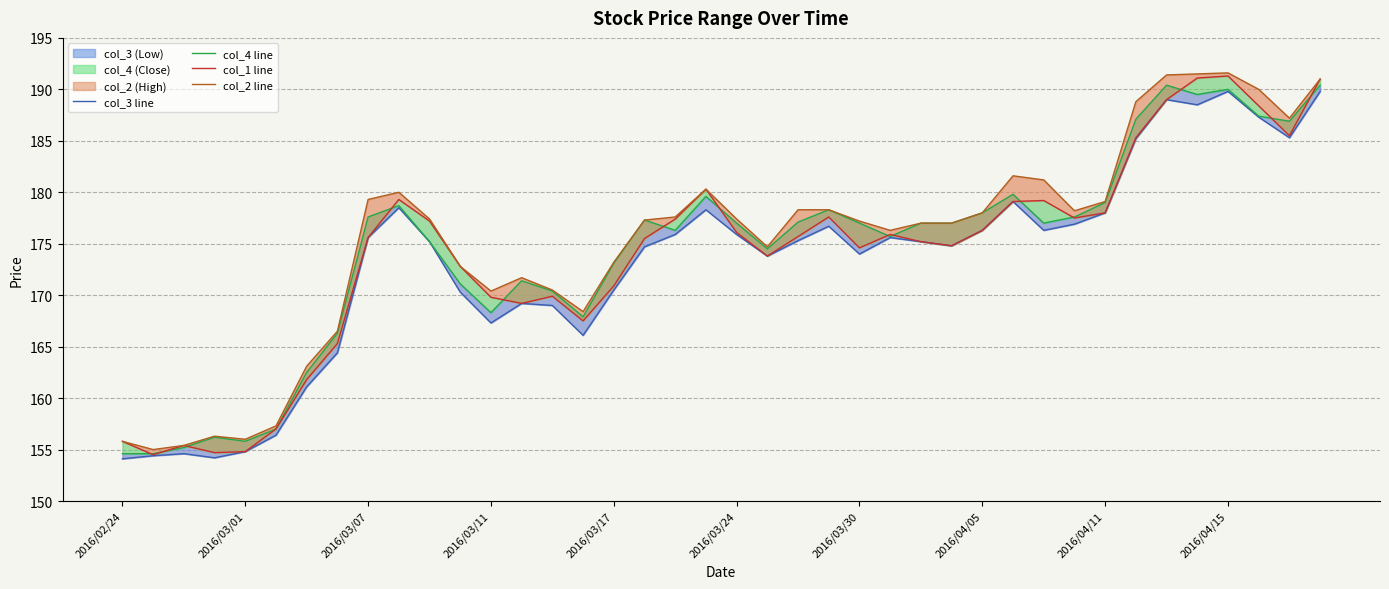

Reading left to right, what are all the values shown in this chart?

col_3 line: 154.1	154.4	154.6	154.2	154.8	156.4	161.1	164.4	175.6	178.5	175.2	170.3	167.3	169.2	169.0	166.1	170.5	174.7	175.9	178.3	175.9	173.8	175.3	176.7	174.0	175.6	175.2	174.8	176.3	179.1	176.3	176.9	178.0	185.2	189.0	188.5	189.8	187.3	185.3	189.8
col_4 line: 154.6	154.6	155.2	156.2	155.8	157.0	162.5	166.3	177.6	178.7	175.2	171.1	168.3	171.4	170.4	167.9	173.1	177.3	176.3	179.6	177.0	174.5	177.1	178.3	177.0	175.7	177.0	177.0	178.0	179.8	177.0	177.6	179.0	187.1	190.4	189.5	190.0	187.4	186.9	190.4
col_1 line: 155.8	154.5	155.4	154.7	154.8	157.0	161.8	165.3	175.6	179.3	177.2	172.8	169.8	169.2	169.9	167.5	170.9	175.5	177.4	180.3	176.1	173.8	175.7	177.6	174.6	175.9	175.2	174.8	176.3	179.1	179.2	177.5	178.0	185.3	189.0	191.1	191.3	188.4	185.5	191.0
col_2 line: 155.8	155.0	155.4	156.3	156.0	157.3	163.1	166.5	179.3	180.0	177.4	172.8	170.4	171.7	170.5	168.4	173.2	177.3	177.6	180.3	177.4	174.7	178.3	178.3	177.2	176.3	177.0	177.0	178.0	181.6	181.2	178.2	179.1	188.8	191.4	191.5	191.6	190.0	187.2	191.0